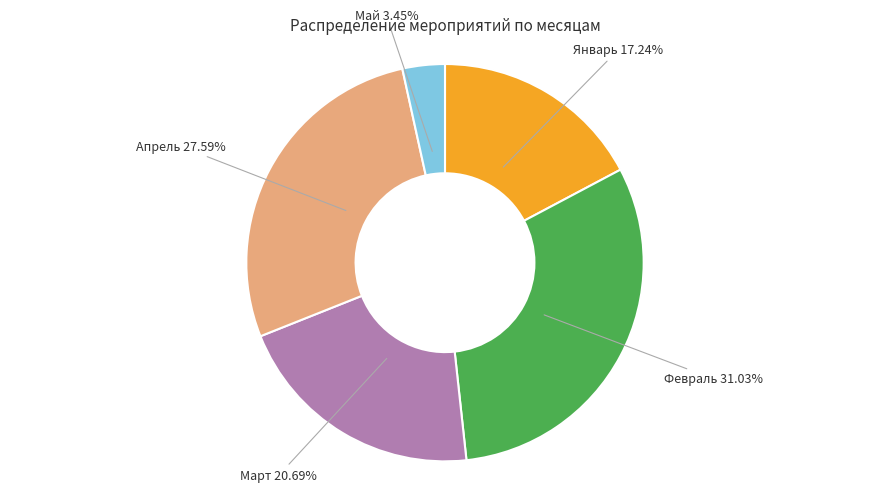

Is Апрель the majority of the pie?

No